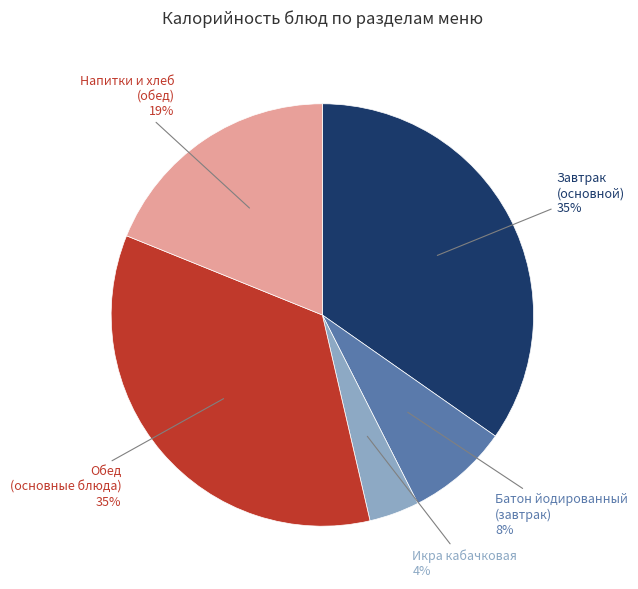

Is the sum of Икра кабачковая and Батон йодированный (завтрак) greater than half?

No